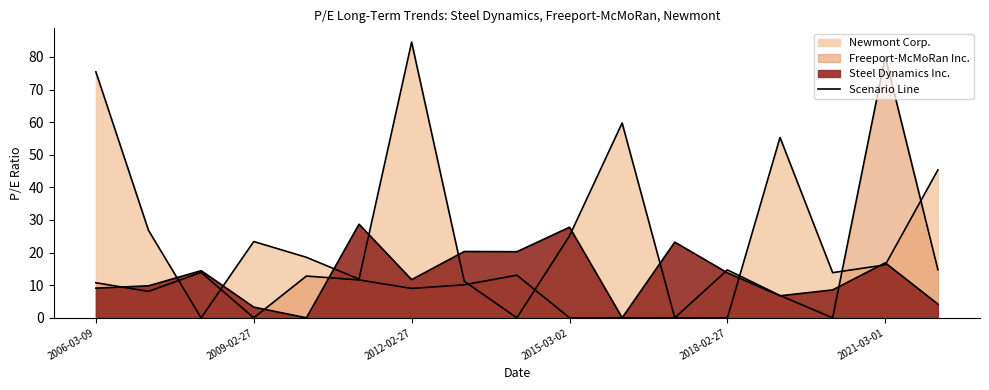

True or false: Steel Dynamics Inc. has a value of 0.0 at 2016-02-26.

True